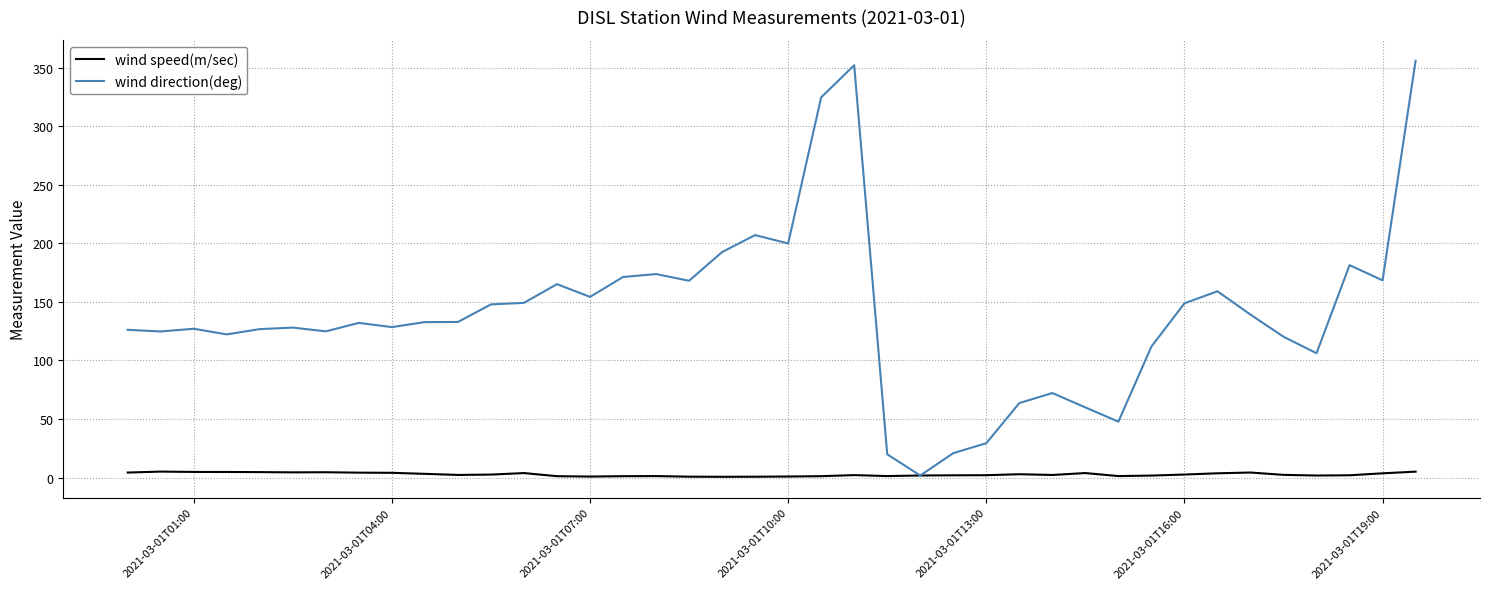

How many intersections are there between wind direction(deg) and wind speed(m/sec)?

2